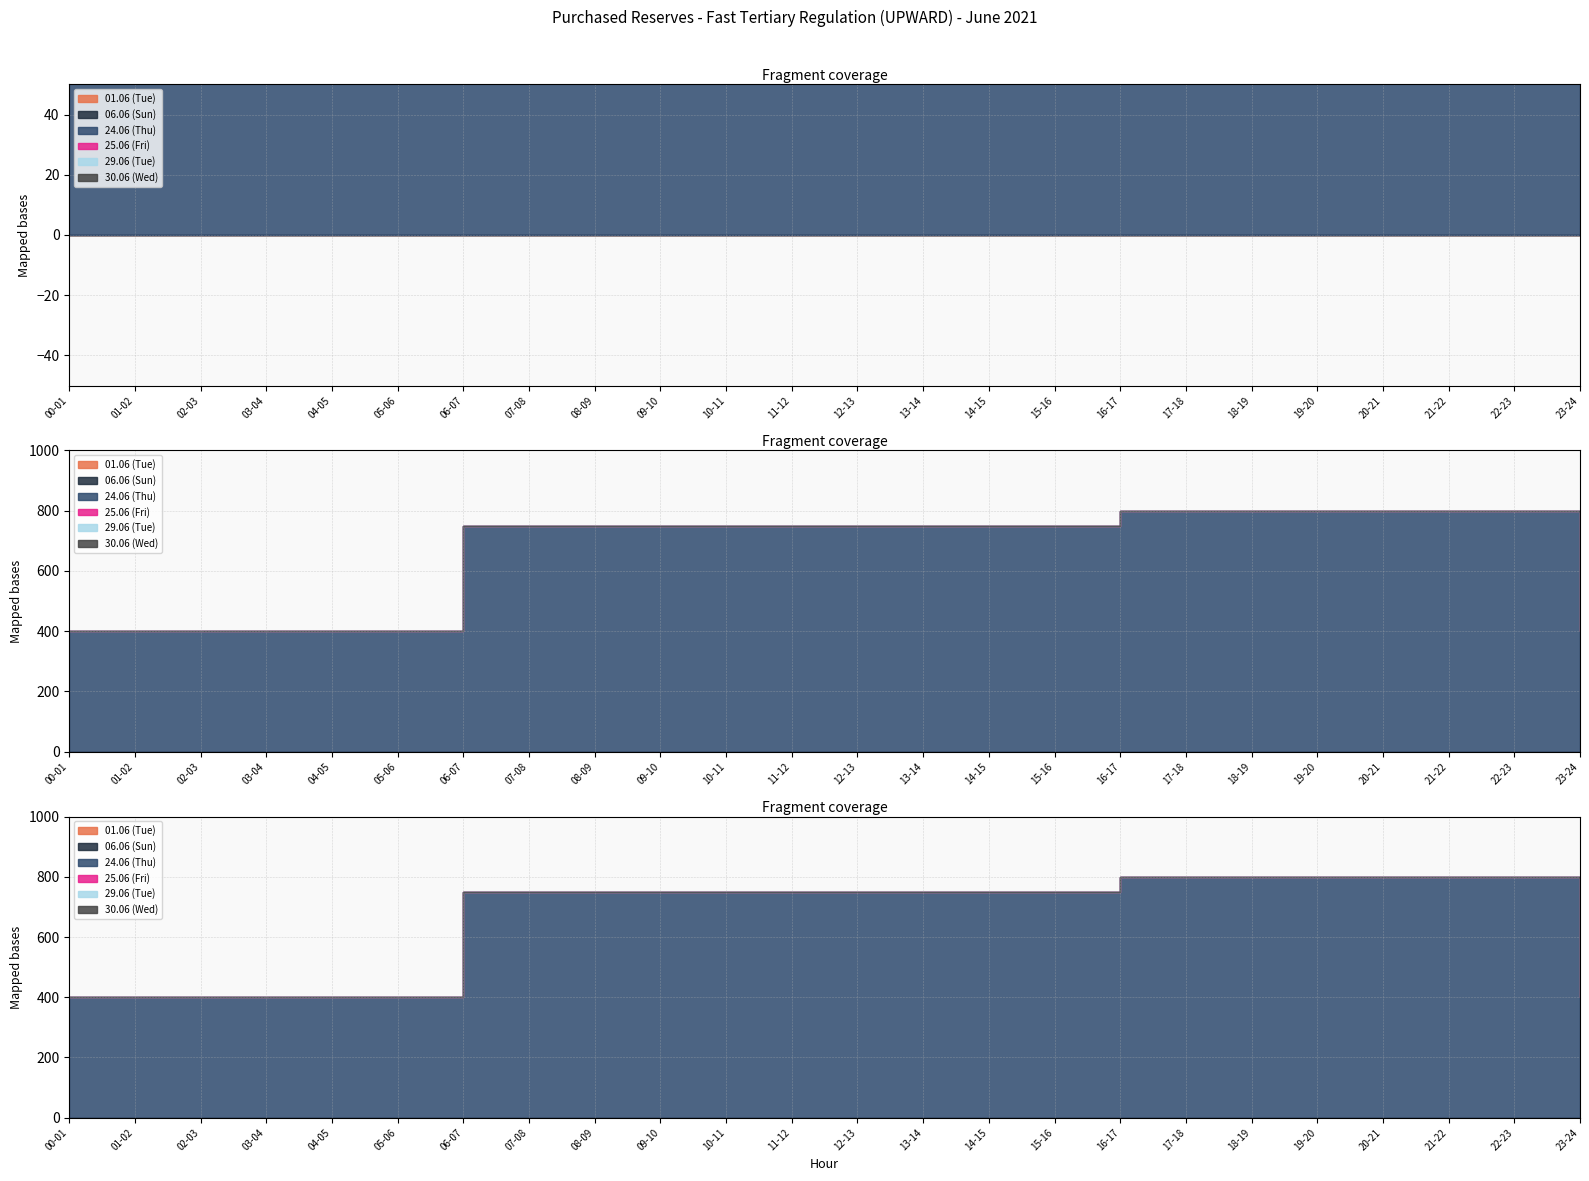

At which label does 24.06 (Thu) reach its peak?

16-17